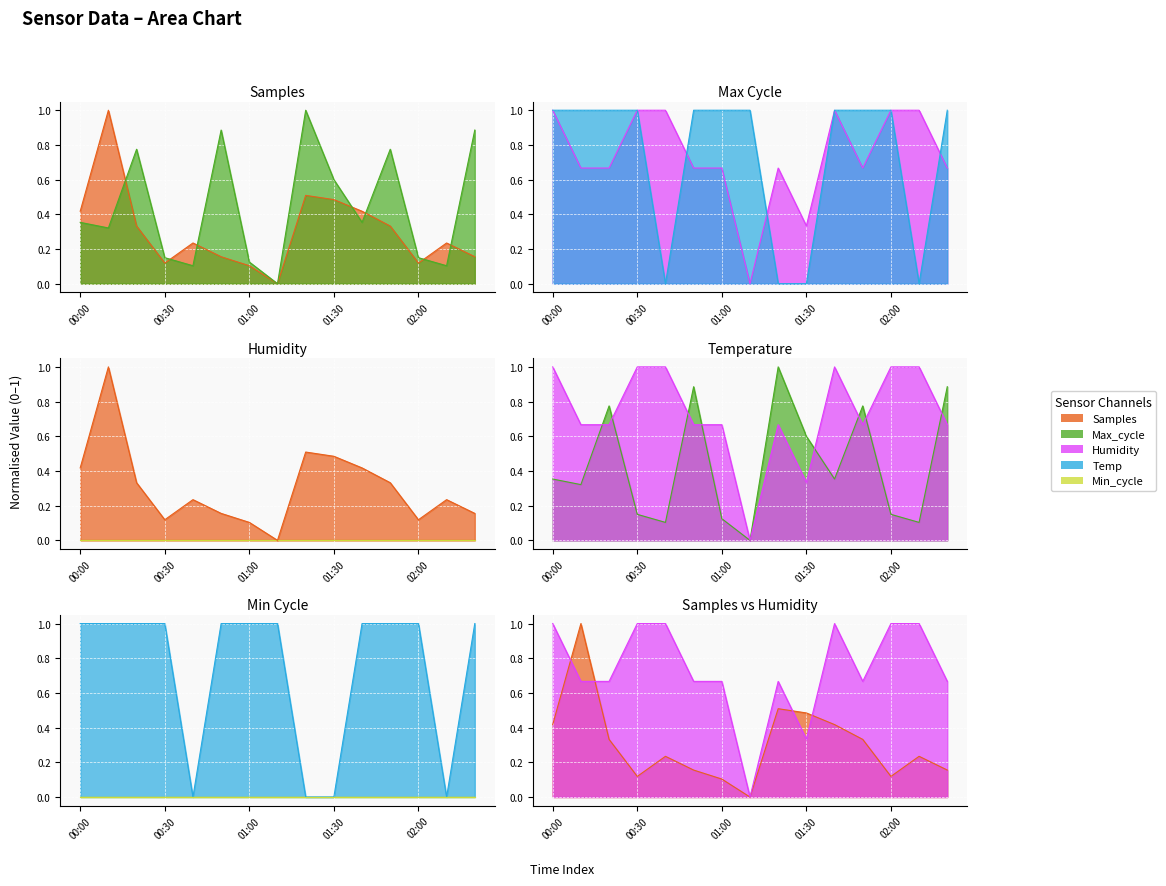

The Temp series shows 1.0 at 01:40. True or false?

True